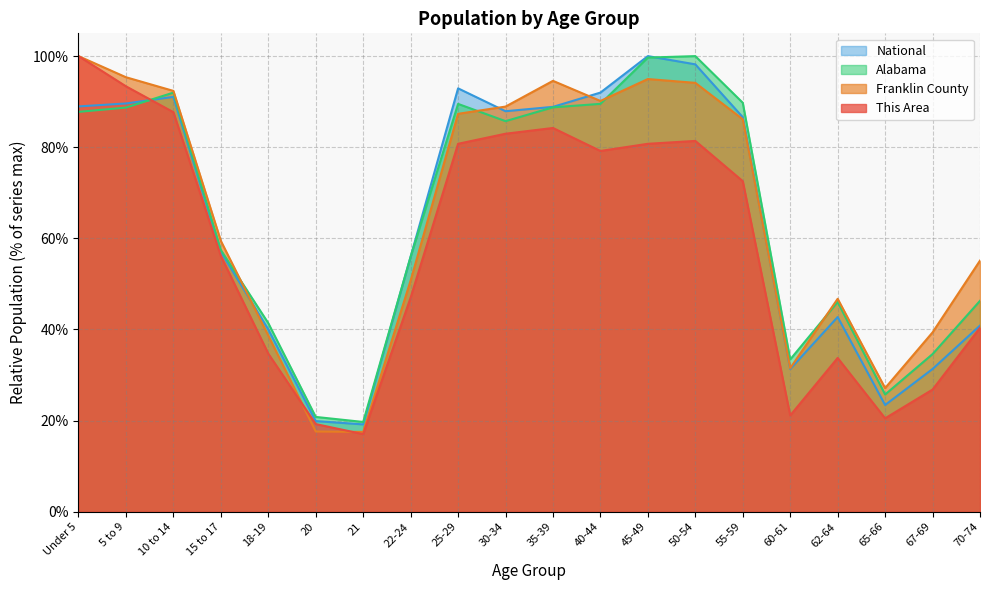

What is the difference between the highest and lowest values at 15 to 17?

3.3